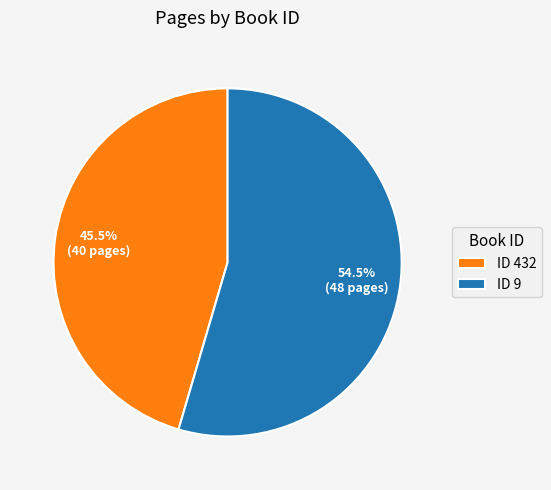

What portion of the pie excludes ID 9?

45.5%